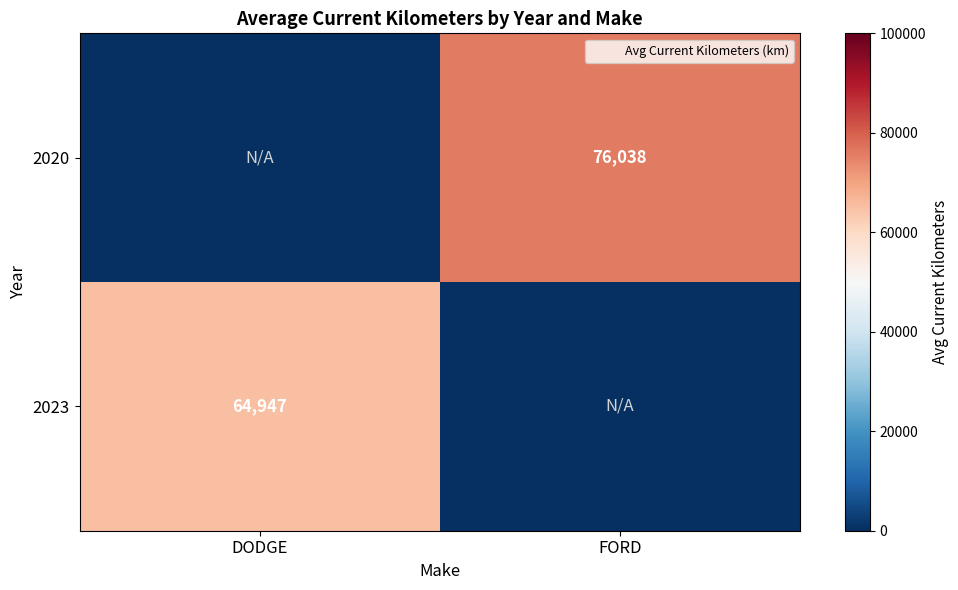

At which label is 2023 closest to 32473?

FORD